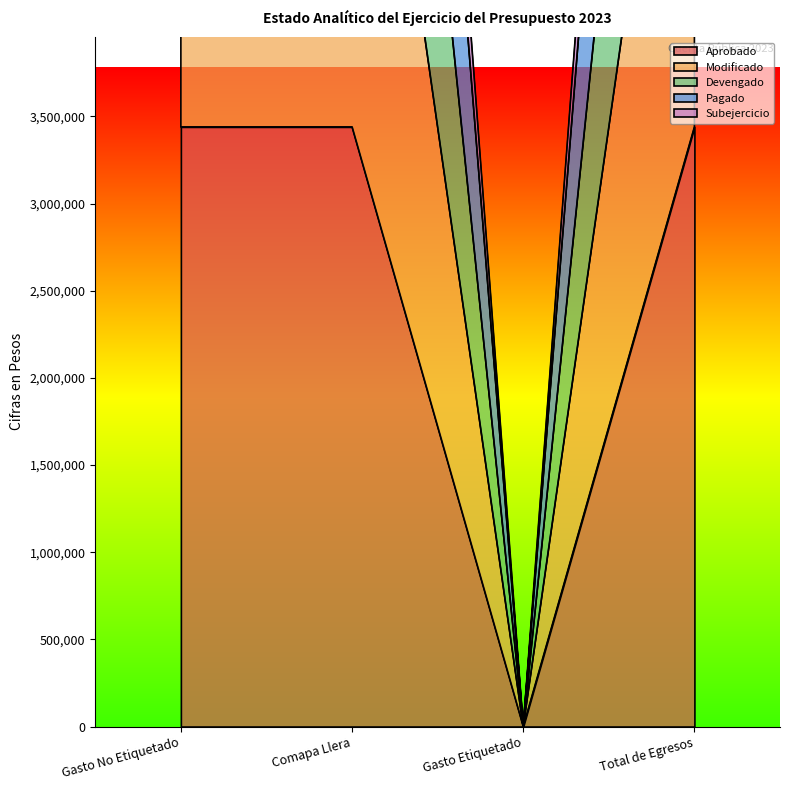

Reading left to right, list all the values displayed in this chart.

Aprobado: 3440000	3440000	0	3440000
Modificado: 6880000	6880000	0	6880000
Devengado: 9564880	9564880	0	9564880
Pagado: 12249760	12249760	0	12249760
Subejercicio: 13004880	13004880	0	13004880